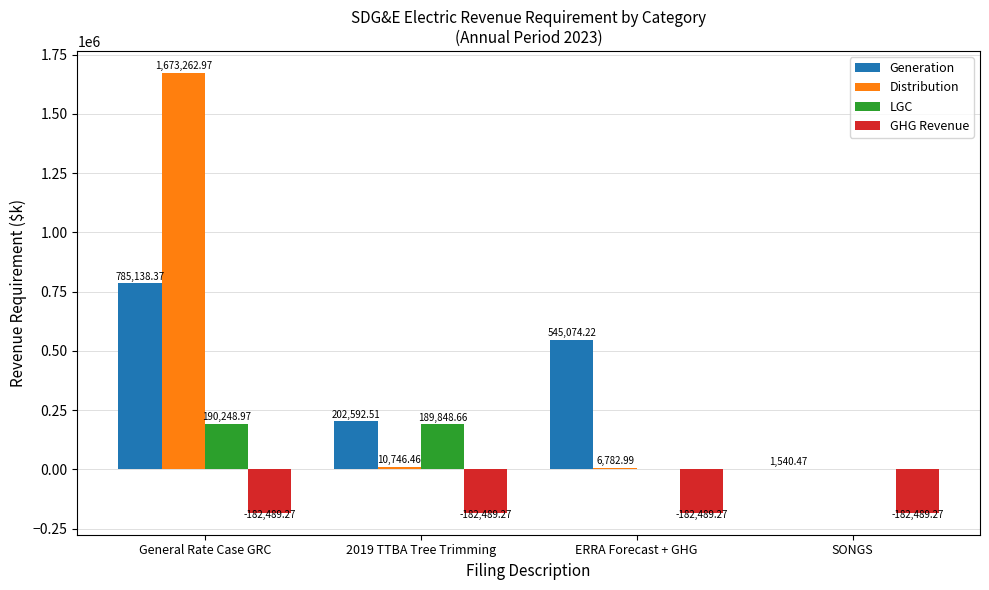

At which category is the sum across all series the highest?

General Rate Case GRC